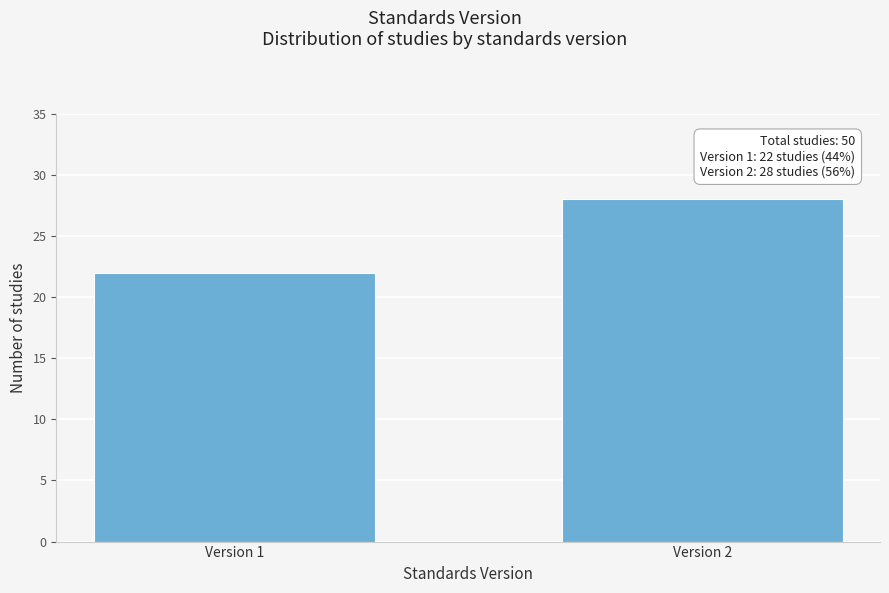

Reading right to left, transcribe all the data shown in this chart.

28	22